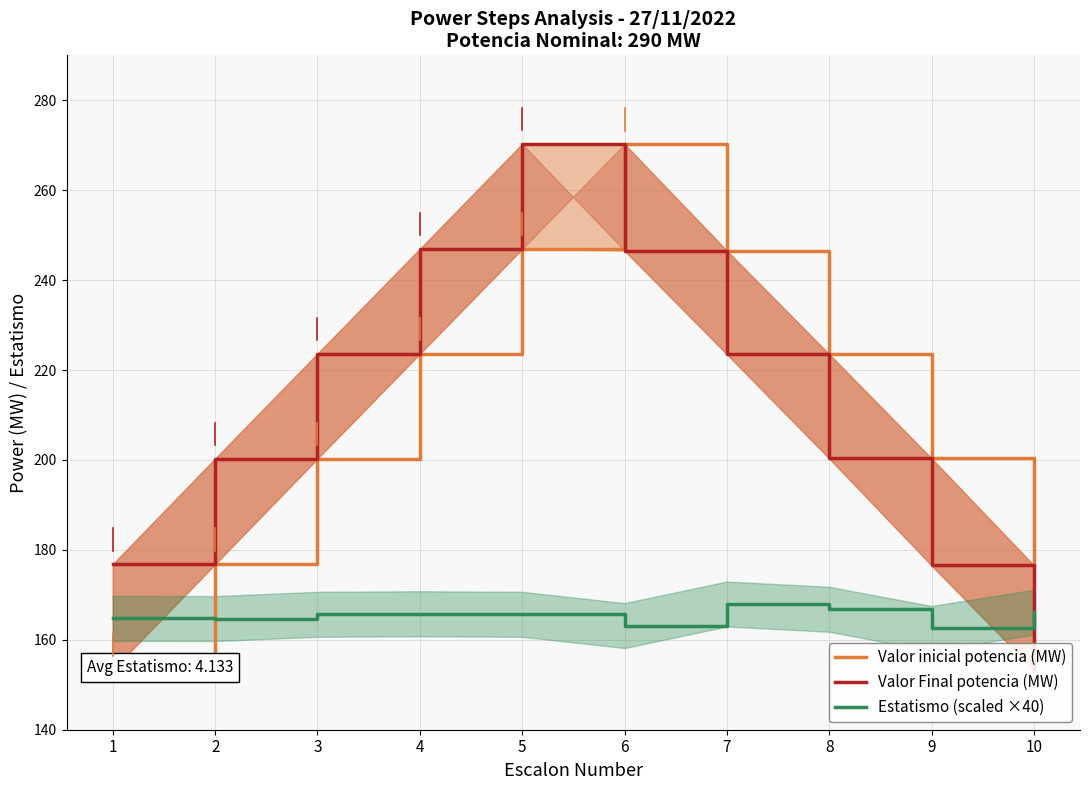

What are all the series names shown in the legend?

Valor inicial potencia (MW), Valor Final potencia (MW), Estatismo (scaled ×40)